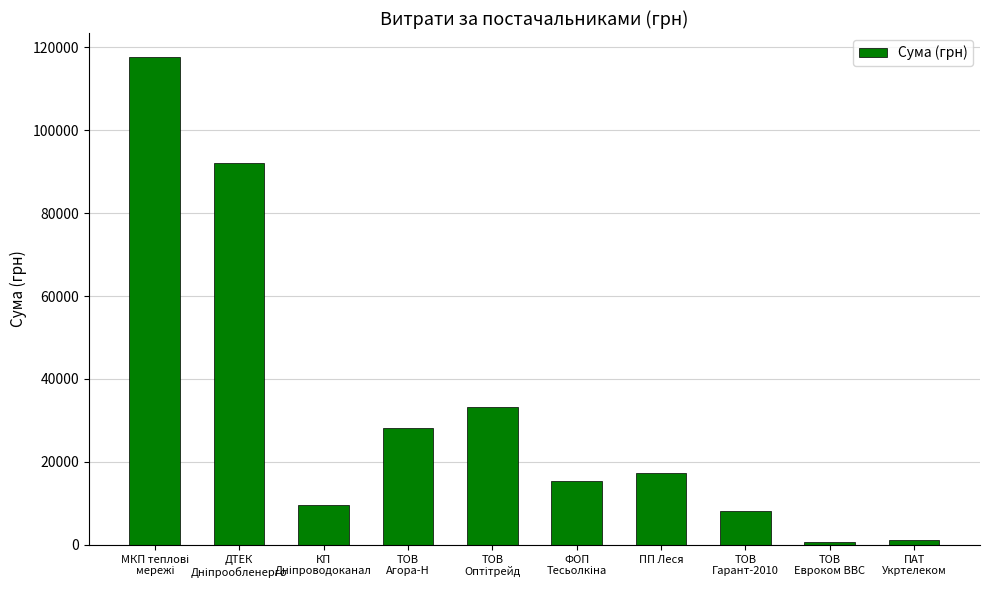

What is the greatest value displayed?

117568.8